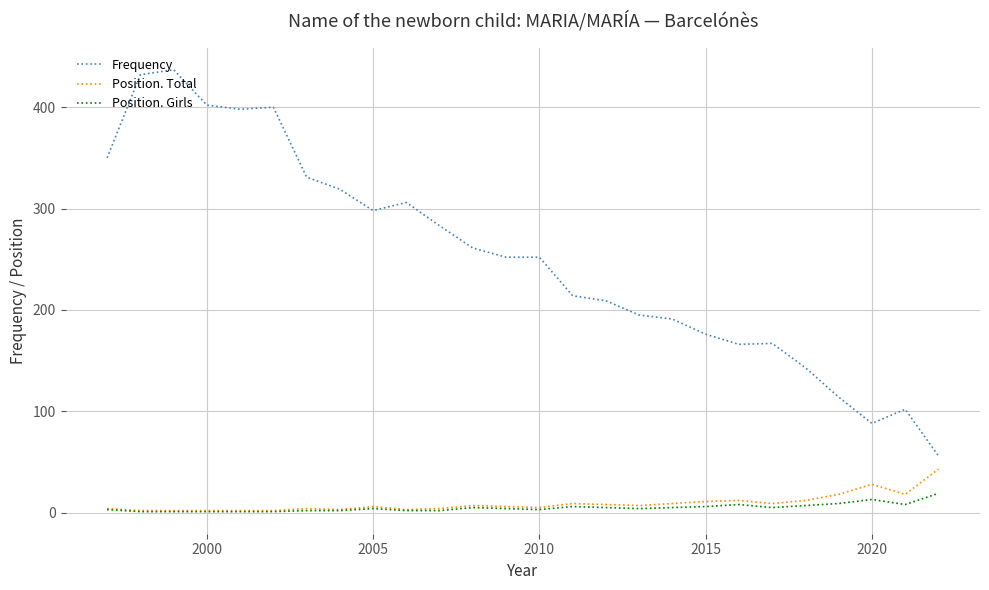

Which series has the largest range (max minus min)?

Frequency